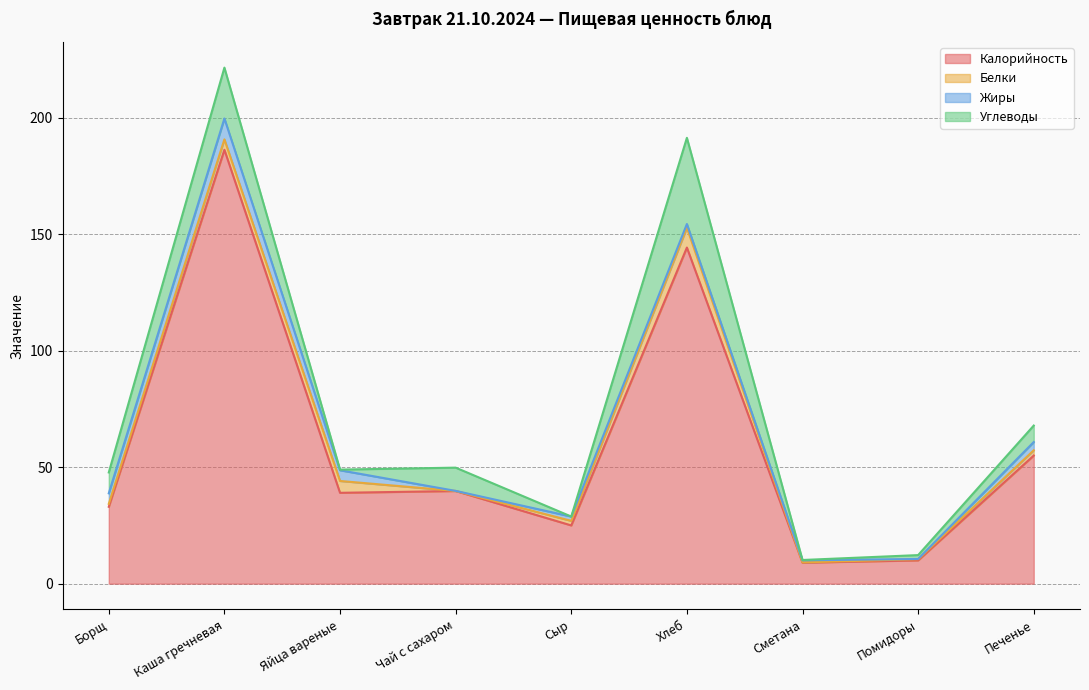

What position from the left is Помидоры?

8